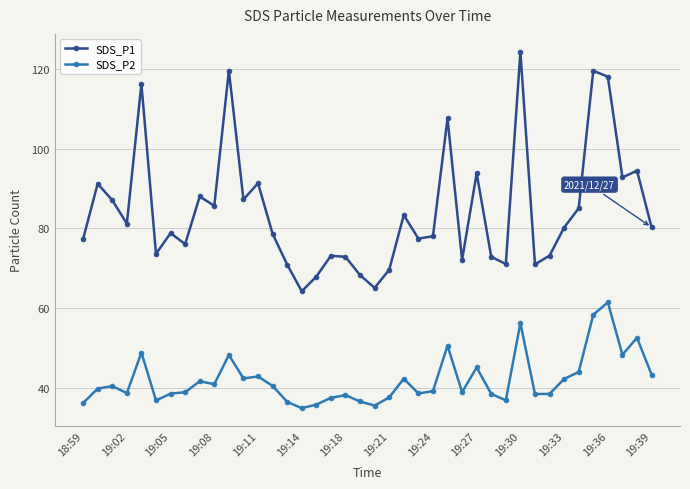

True or false: SDS_P2 has more than 2 points higher than both neighbors.

True